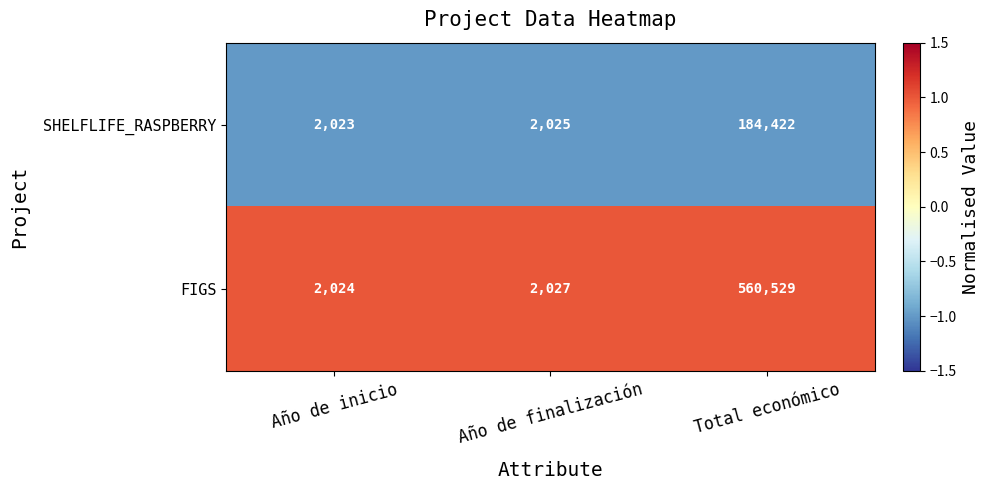

Between Año de finalización and Total económico, which series saw the biggest shift?

FIGS